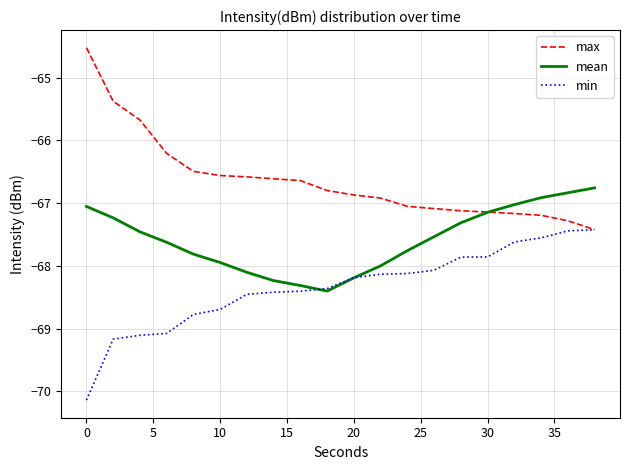

What is the maximum value shown in the chart?

-64.5